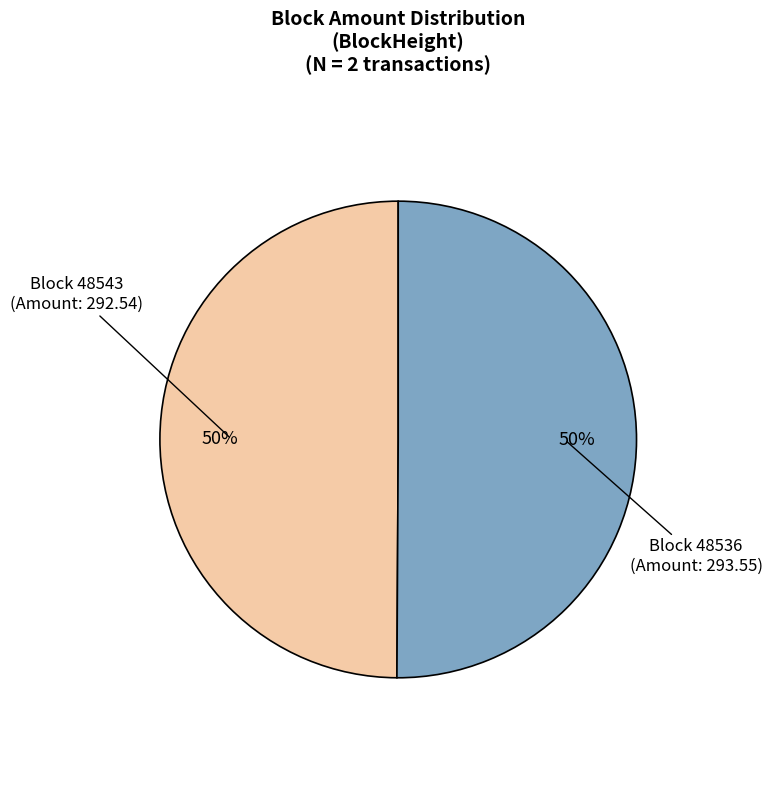

How many slices are in this pie chart?

2